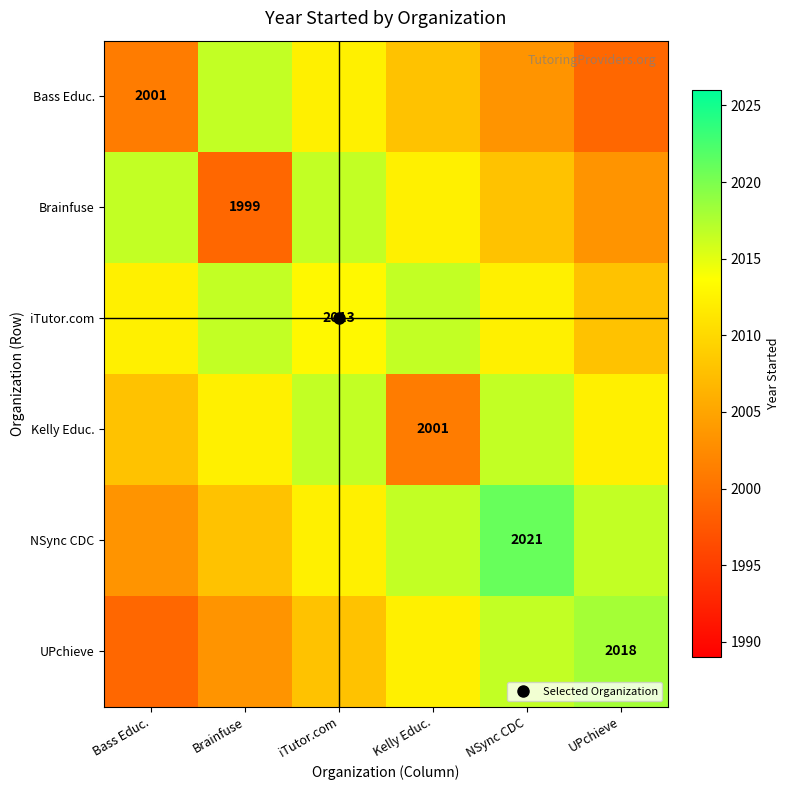

At which category does the chart reach its peak across all series?

NSync CDC